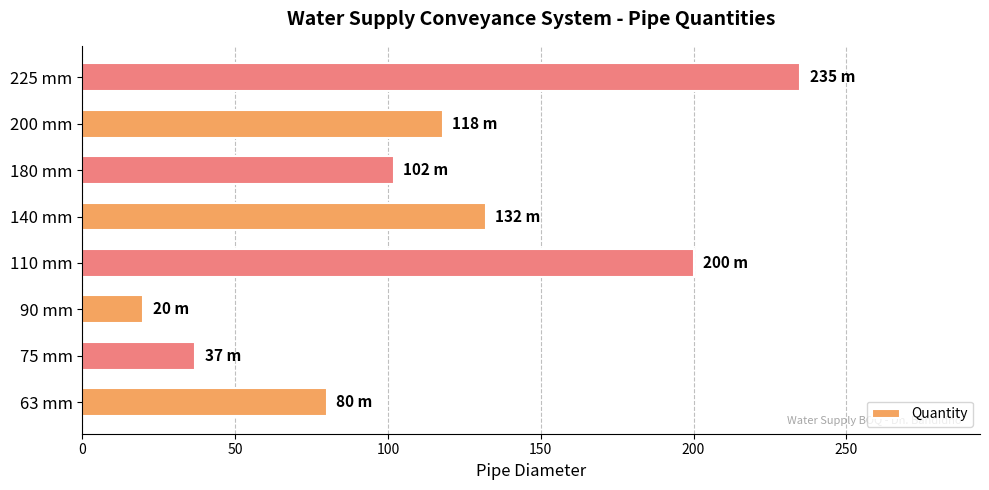

What is the change in value from 110 mm to 140 mm?

-68